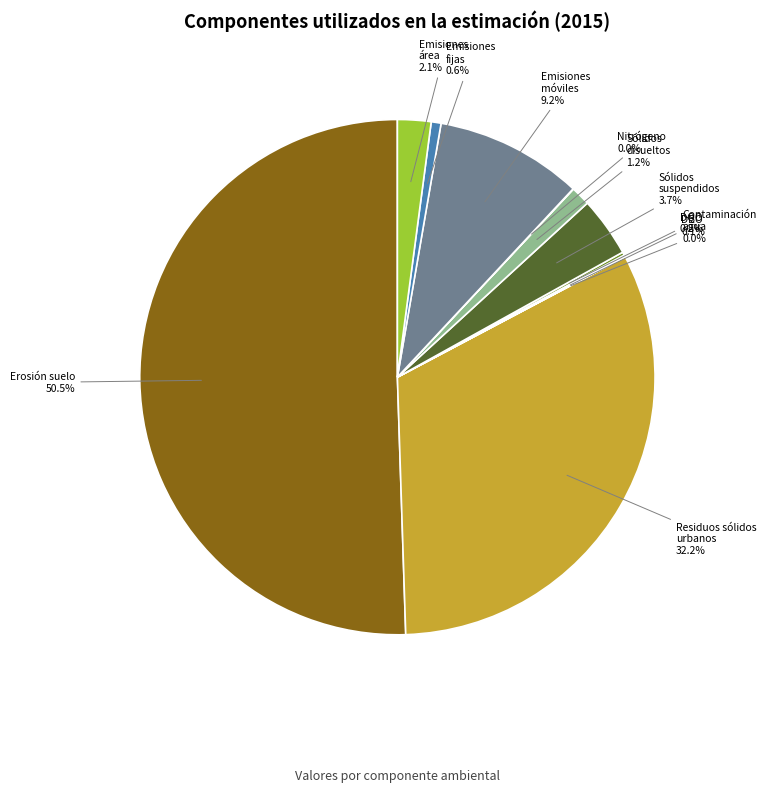

Which slice is the largest?

Erosión suelo